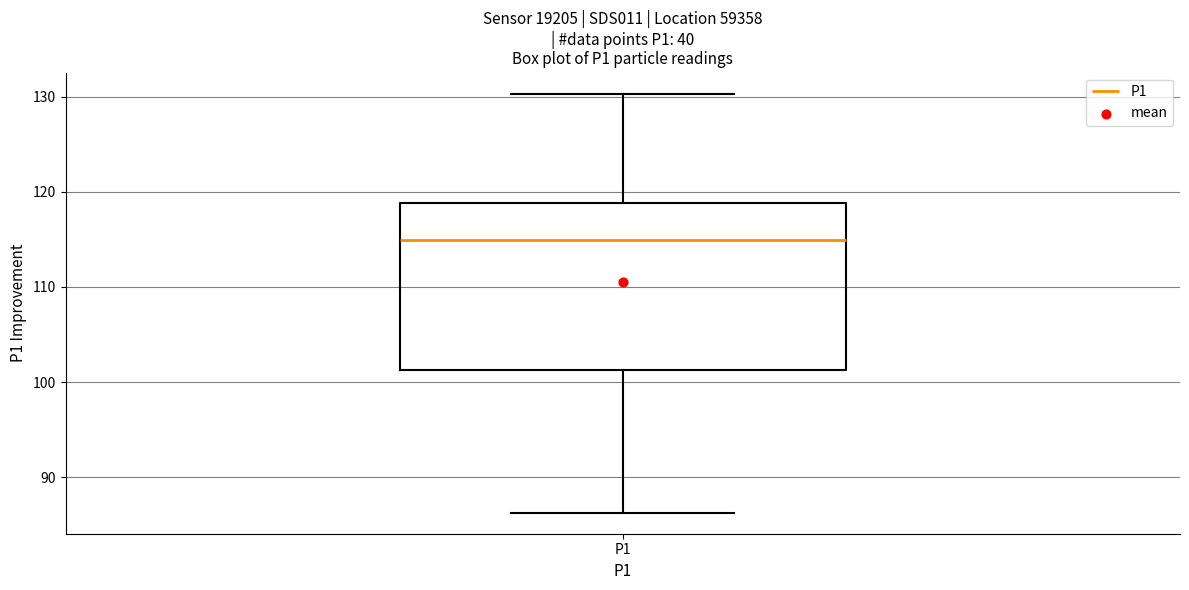

Transcribe this box plot: give where the median line is, the range the box spans, and where the two whiskers end, as read against the y-axis. The values are not printed on the chart, so give them approximately, as read against the axis.

median 115, box 101 to 119, whiskers 86 to 130